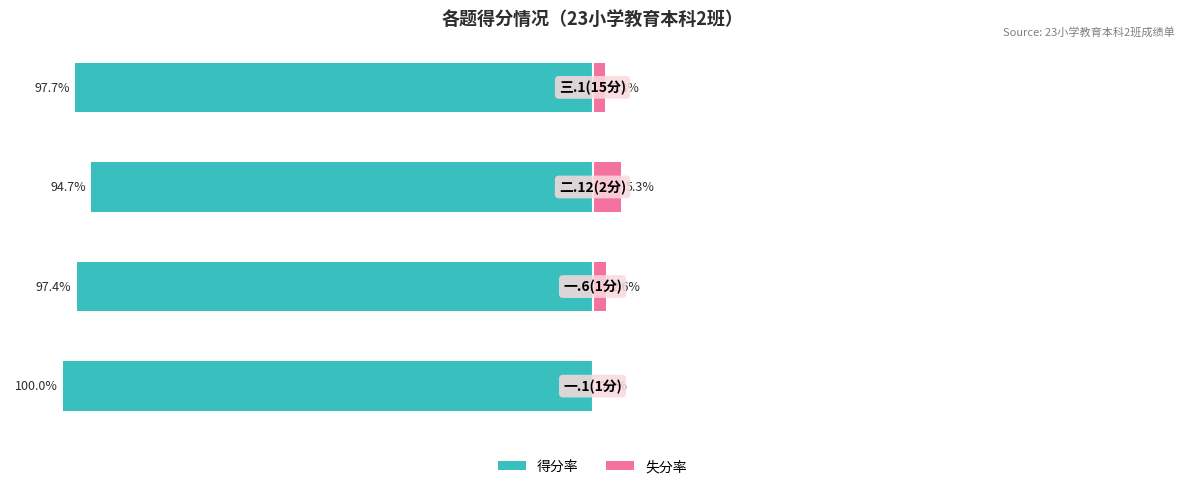

Reading right to left, list all the values displayed in this chart.

得分率: 3=-97.7	2=-94.7	1=-97.4	0=-100.0
失分率: 3=2.3	2=5.3	1=2.6	0=0.0